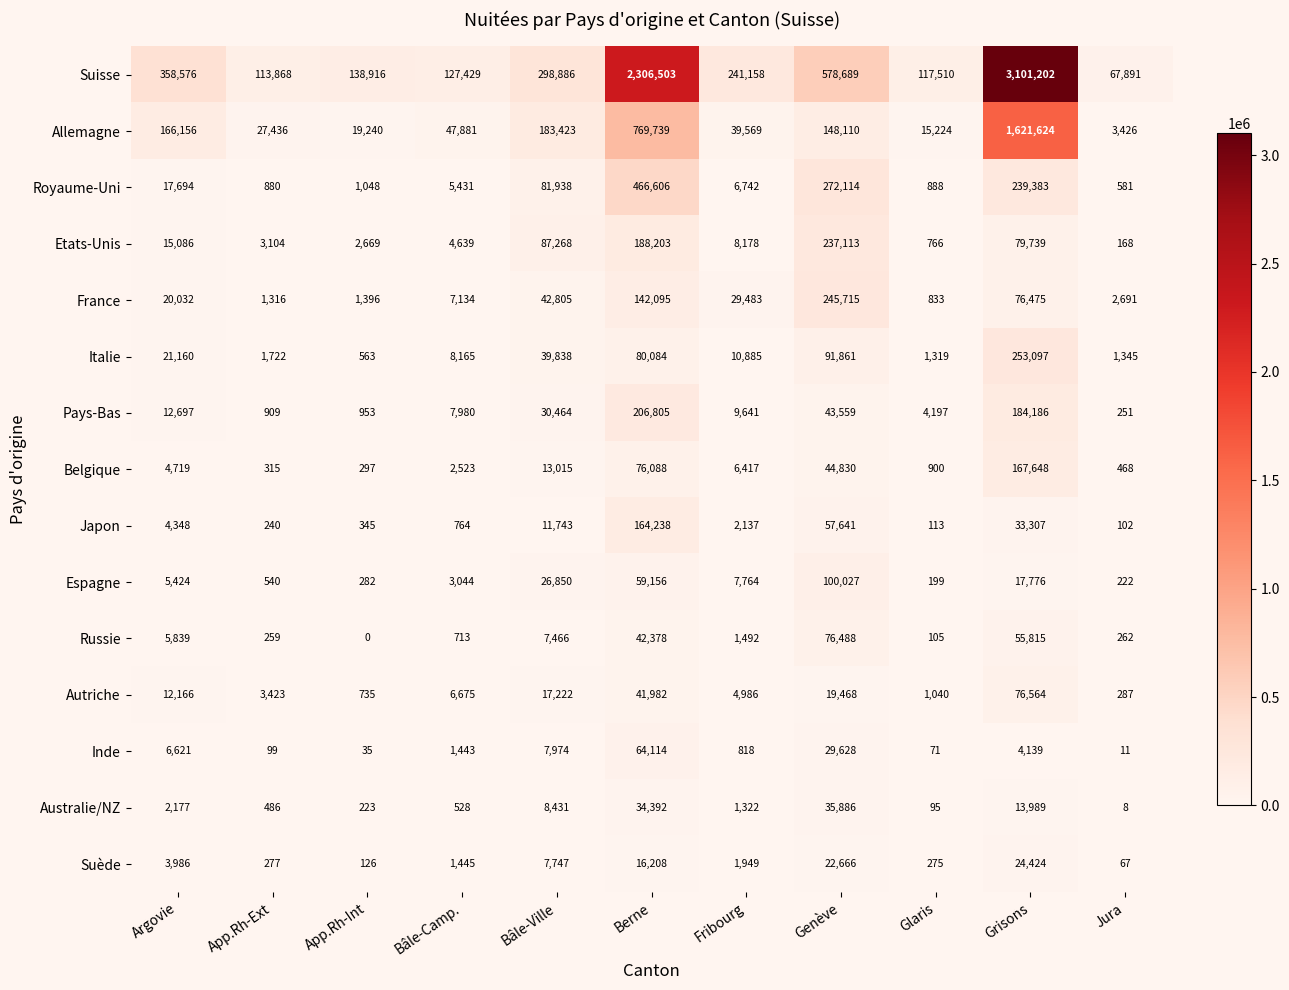

How many distinct data groups are displayed?

15